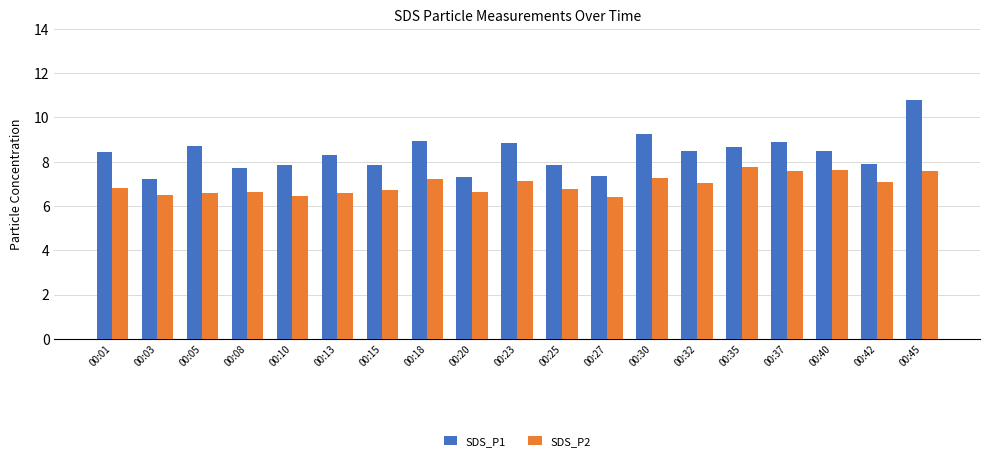

What is the highest value of the SDS_P2 series?

7.8